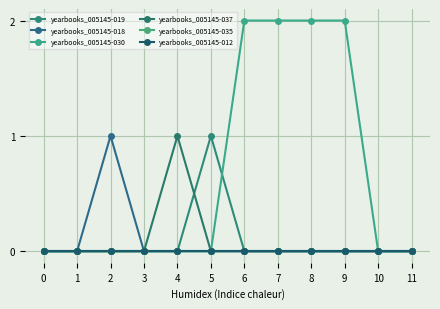

What is the total value across all series at 6?

2